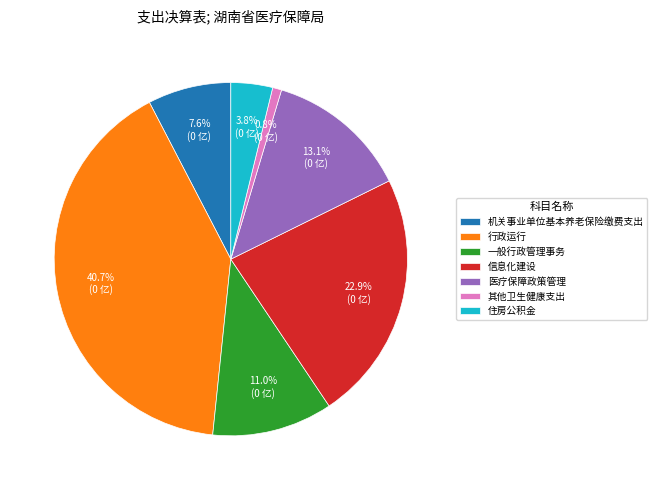

How many slices are in this pie chart?

7